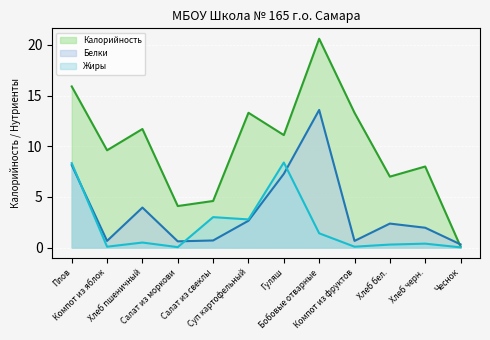

Which series has the largest range (max minus min)?

Калорийность